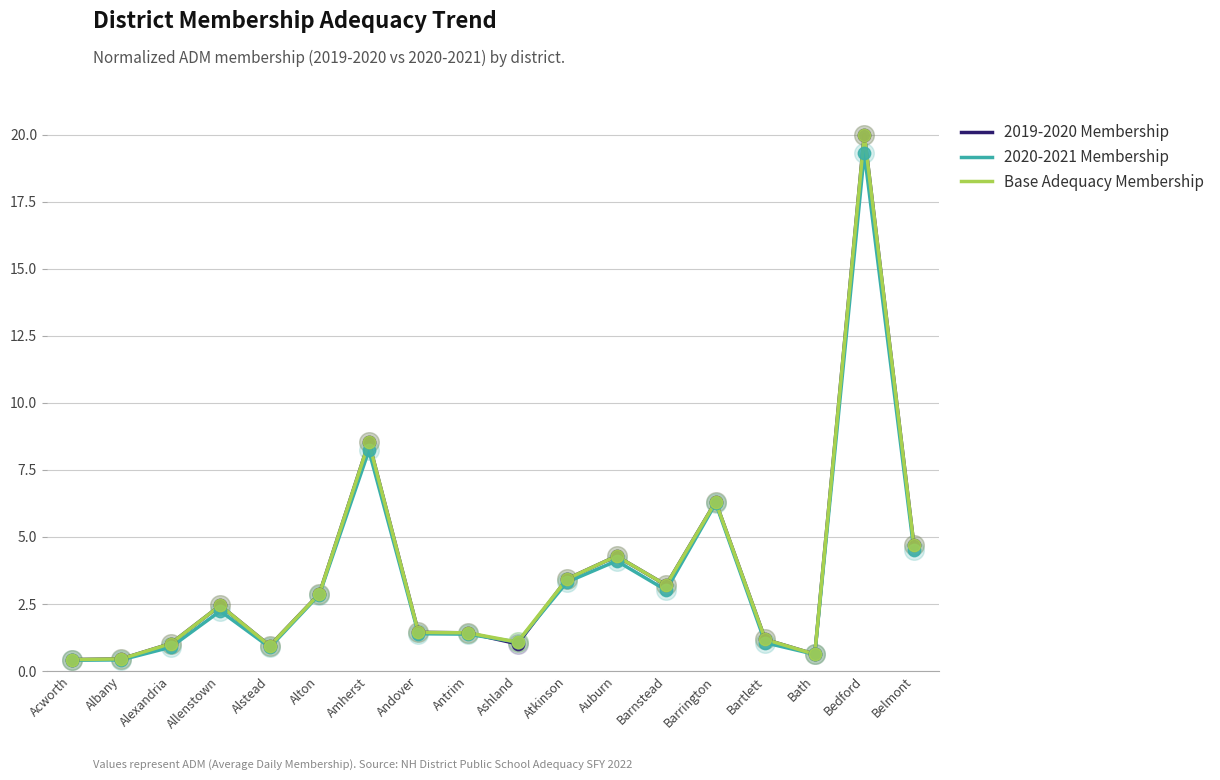

At how many categories does at least one series exceed 18?

1